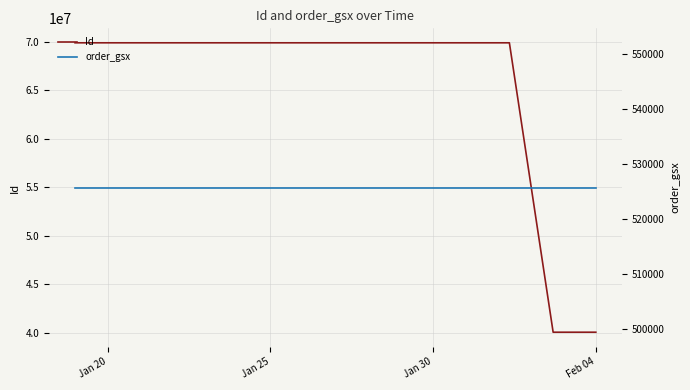

Reading left to right, extract all data points from this chart.

Id: 69896317	69896319	69896318	69896315	69896316	40037434	40037435	40037436	40037437
order_gsx: 525760	525760	525760	525760	525760	525760	525760	525760	525760